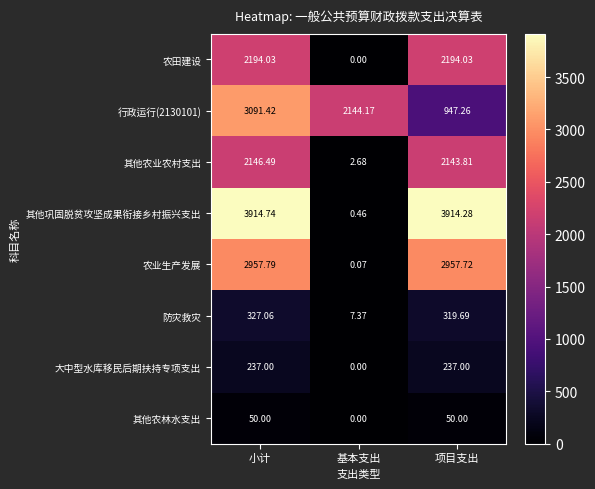

Which category has the highest value across all series?

小计